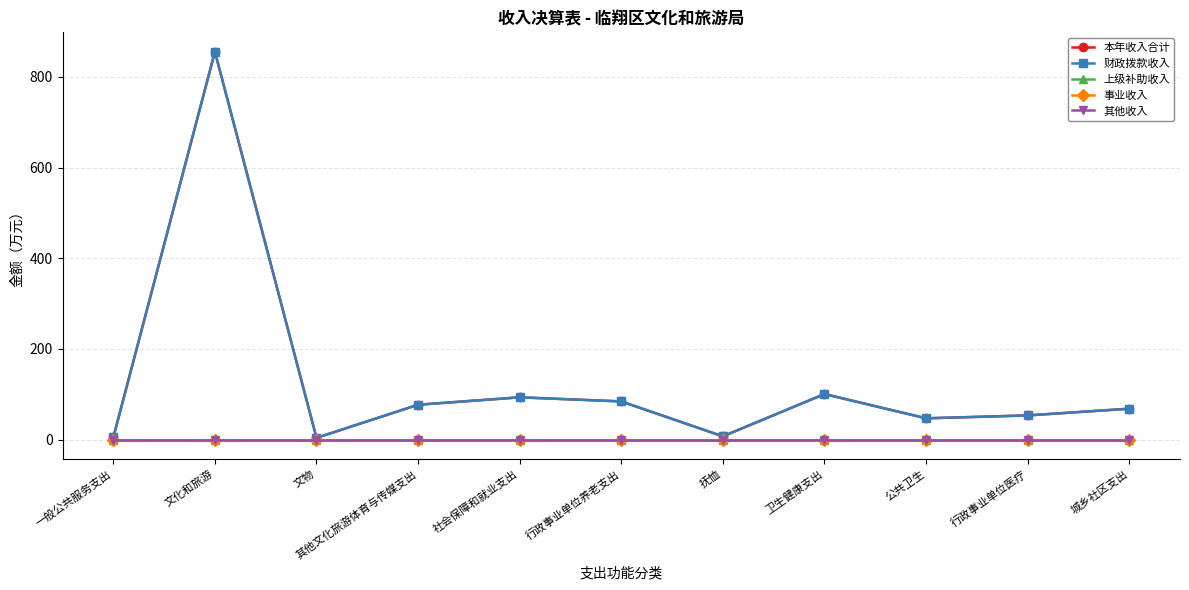

Rank the series by their maximum value, from lowest to highest.

上级补助收入, 事业收入, 其他收入, 本年收入合计, 财政拨款收入